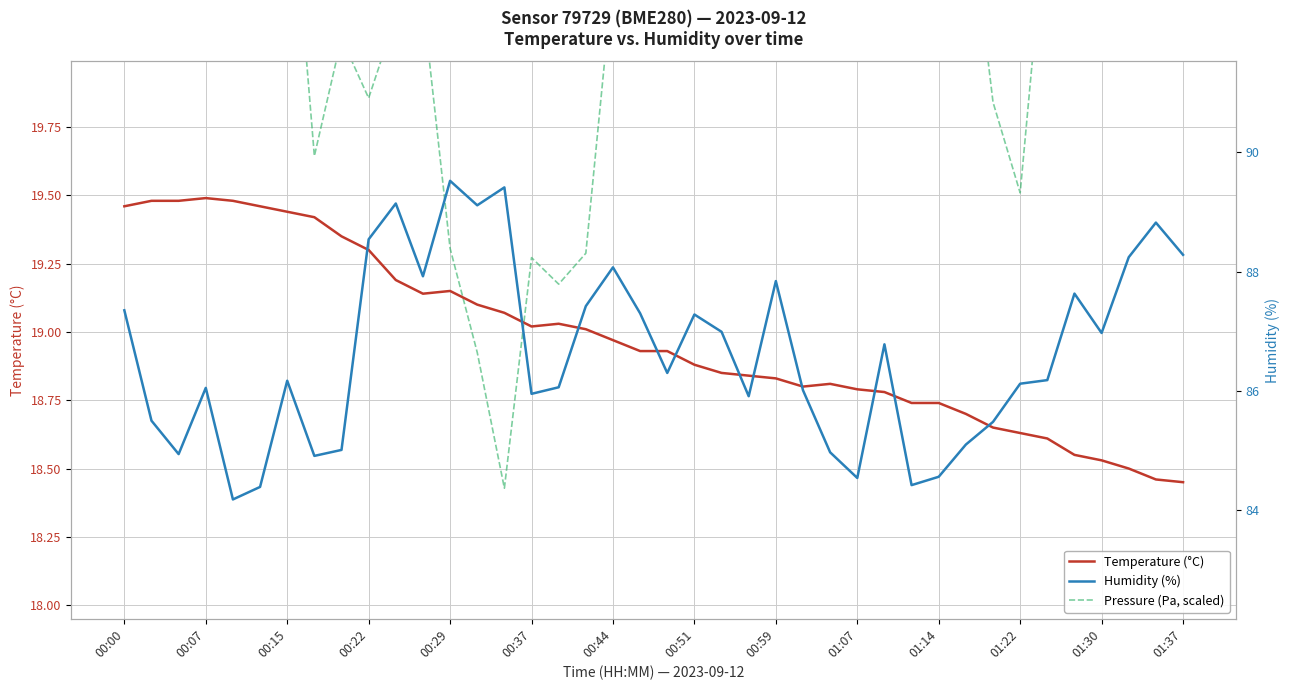

How many intersections are there between Temperature (°C) and Pressure (Pa, scaled)?

2